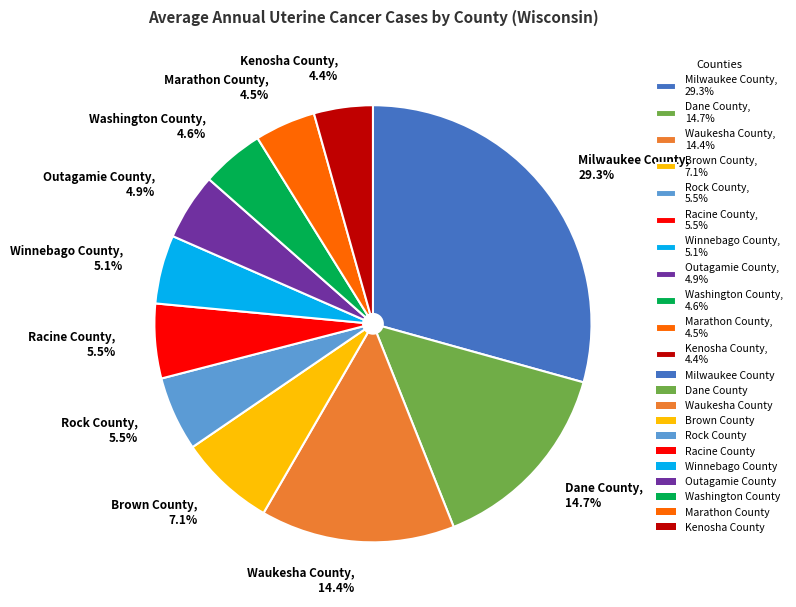

How many slices are in this pie chart?

11